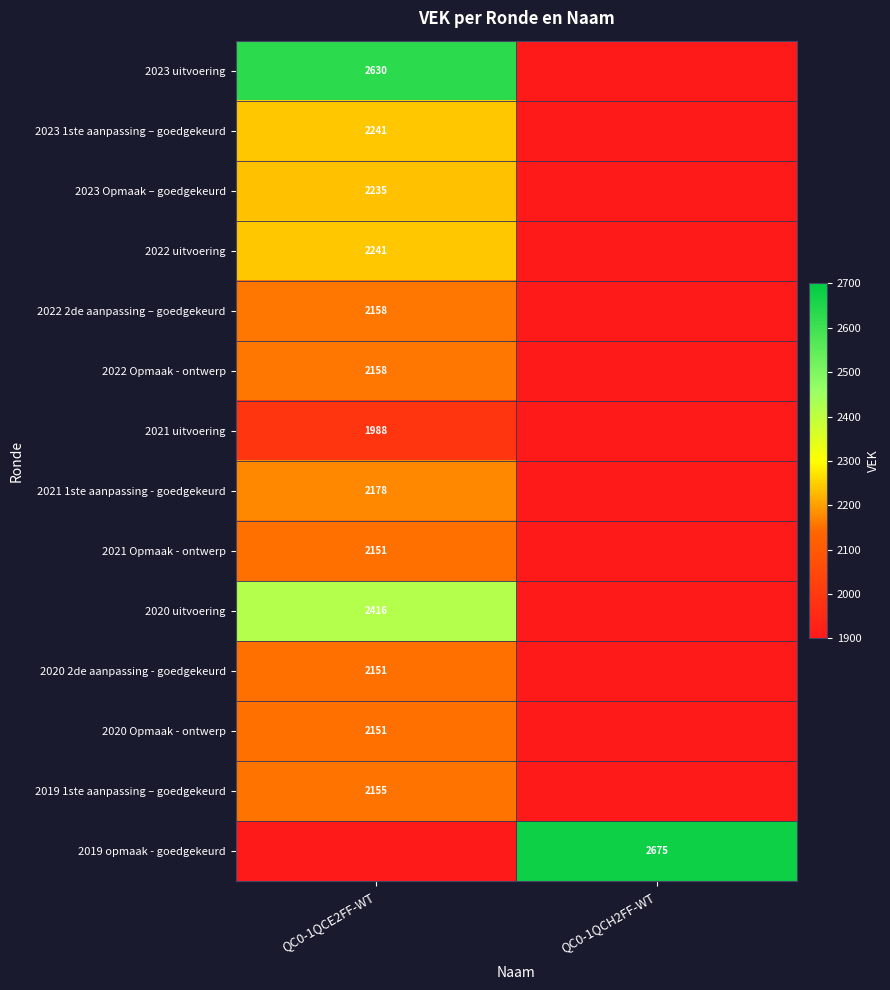

The value of 2023 1ste aanpassing – goedgekeurd at QC0-1QCE2FF-WT is 2241. True or false?

True